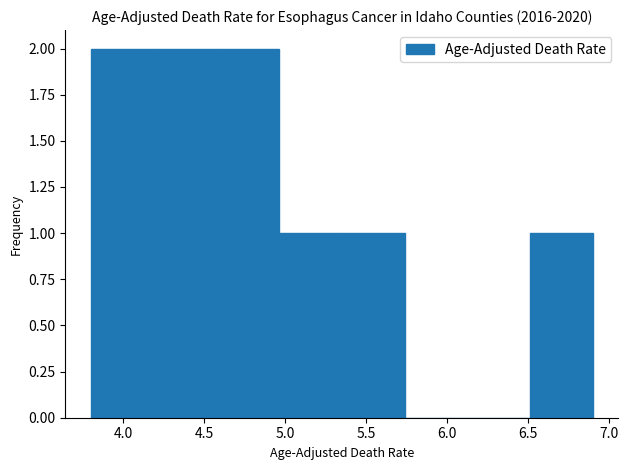

Reading left to right, transcribe this chart: for each bar, give the range it covers on the x-axis and its height. Neither the bar edges nor the heights are printed on the chart, so give them approximately, as read against the axes.

3.80 to 4.20: 2
4.20 to 4.60: 2
4.60 to 4.95: 2
4.95 to 5.35: 1
5.35 to 5.75: 1
5.75 to 6.15: 0
6.15 to 6.50: 0
6.50 to 6.90: 1